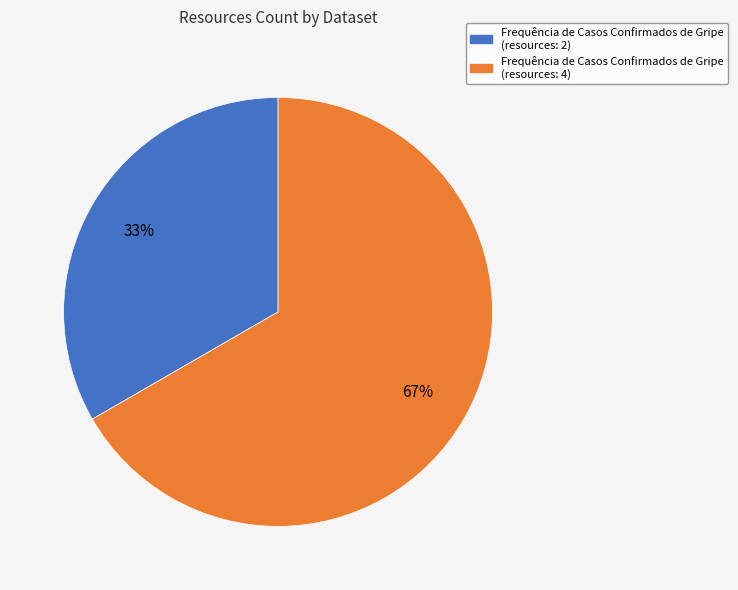

To the nearest percent, what is the average slice percentage?

50%